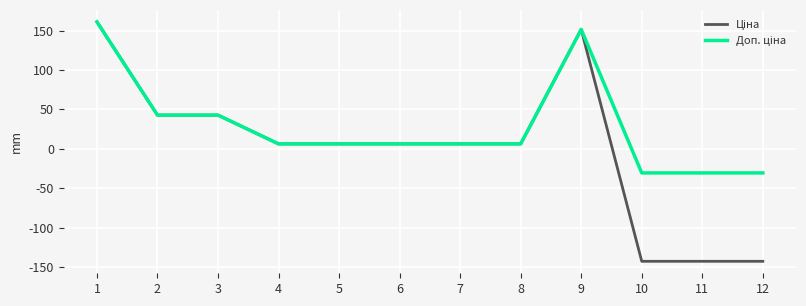

Is this an area chart (filled region under the line)?

No